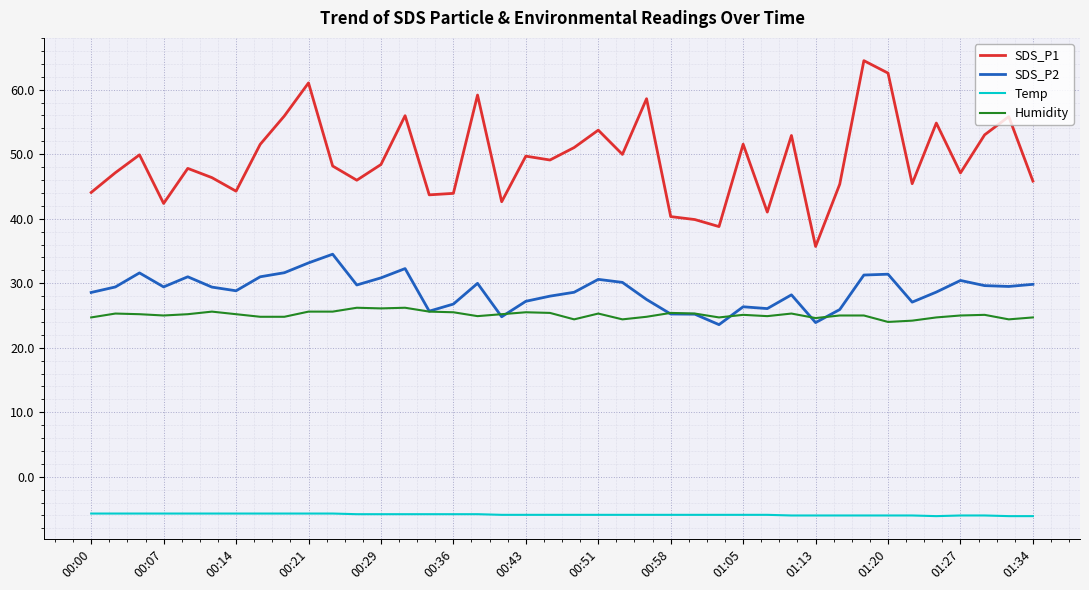

Count the number of data series in this chart.

4